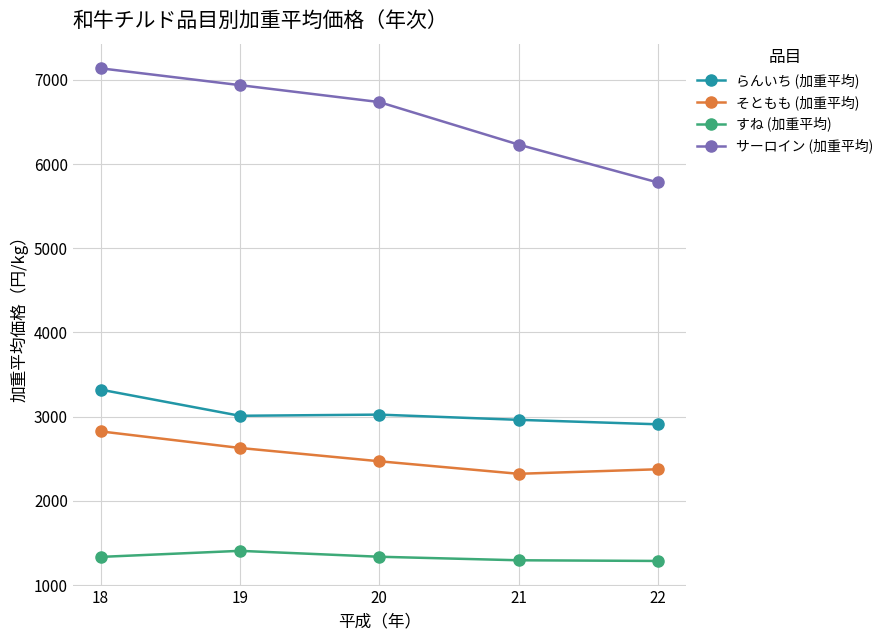

At 22, list the series in order from smallest to largest.

すね (加重平均), そともも (加重平均), らんいち (加重平均), サーロイン (加重平均)